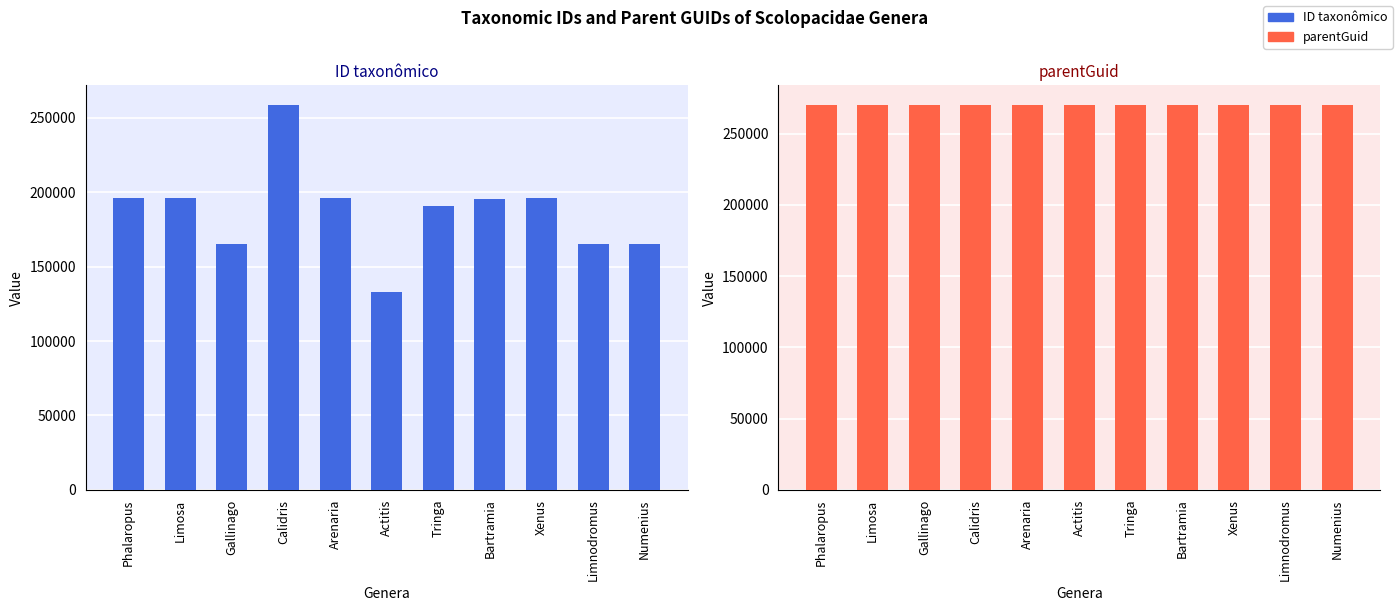

The value of ID taxonômico at Tringa is 304360. True or false?

False